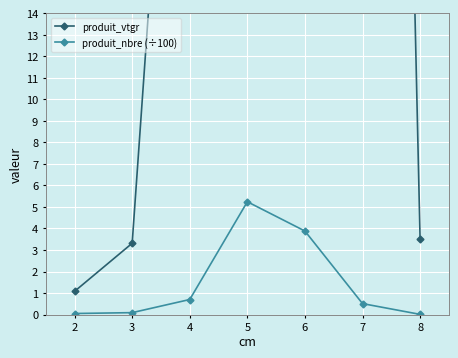

How many values in the produit_vtgr series exceed 41?

4